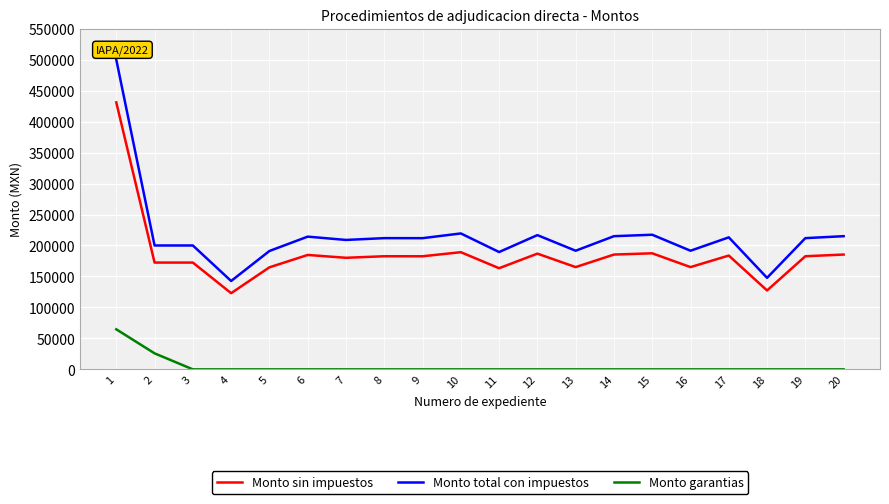

What is the spread (max minus min) of values at 8?

211858.9